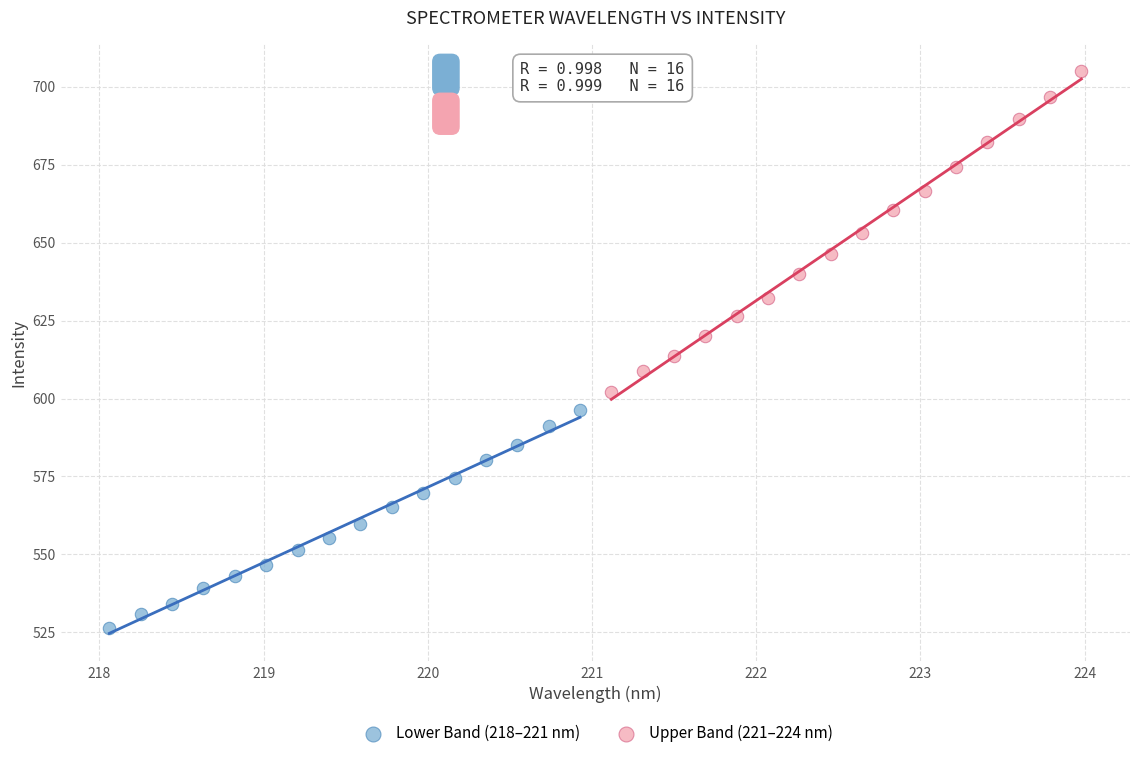

Which series contains the lowest Y value?

Lower Band (218–221 nm)